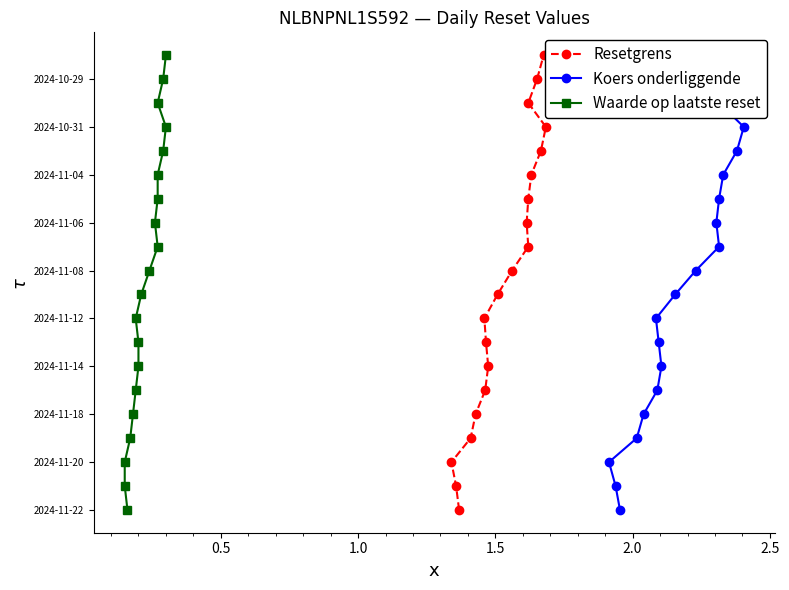

Is it true that Koers onderliggende equals 1 at 1.0?

False